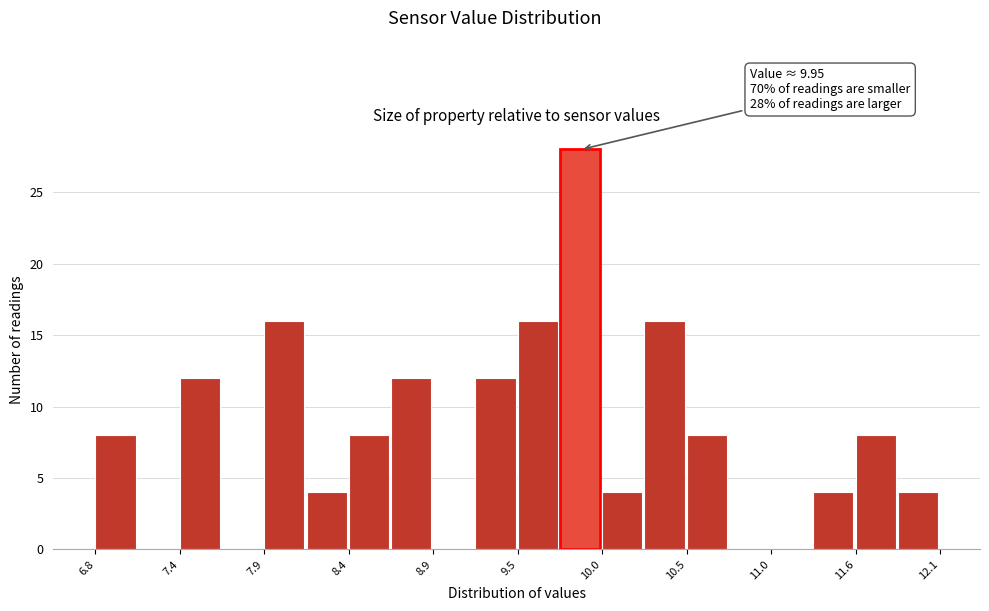

Around what value on the x-axis is the tallest bar? Give the approximate position of its centre, as read against the axis.

9.9